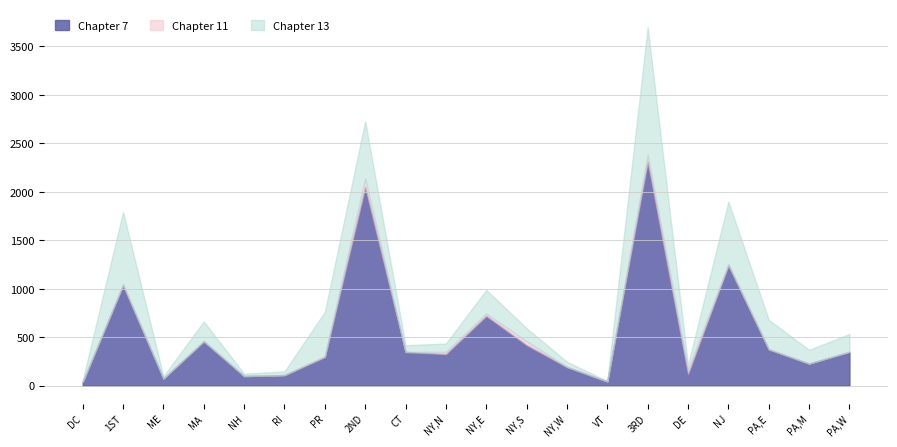

How many data points in Chapter 13 are less than 142?

10